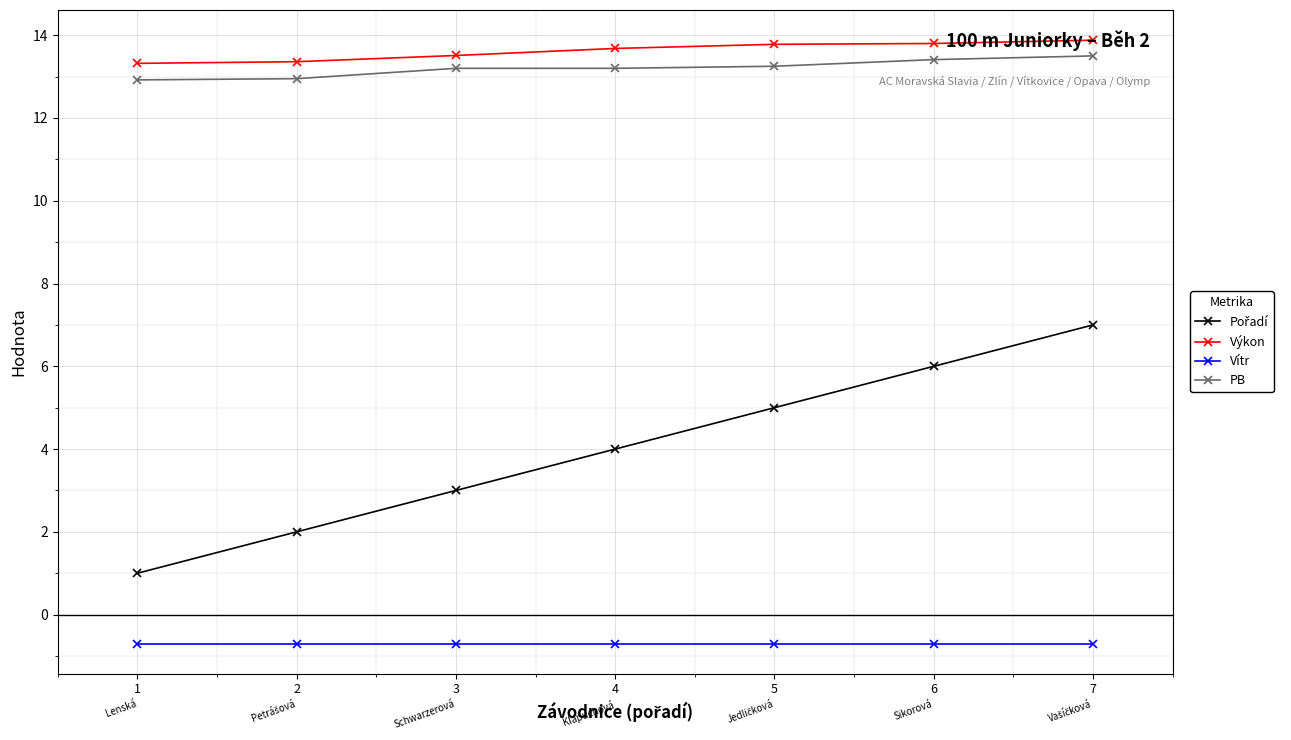

How many categories are shown in the chart?

7